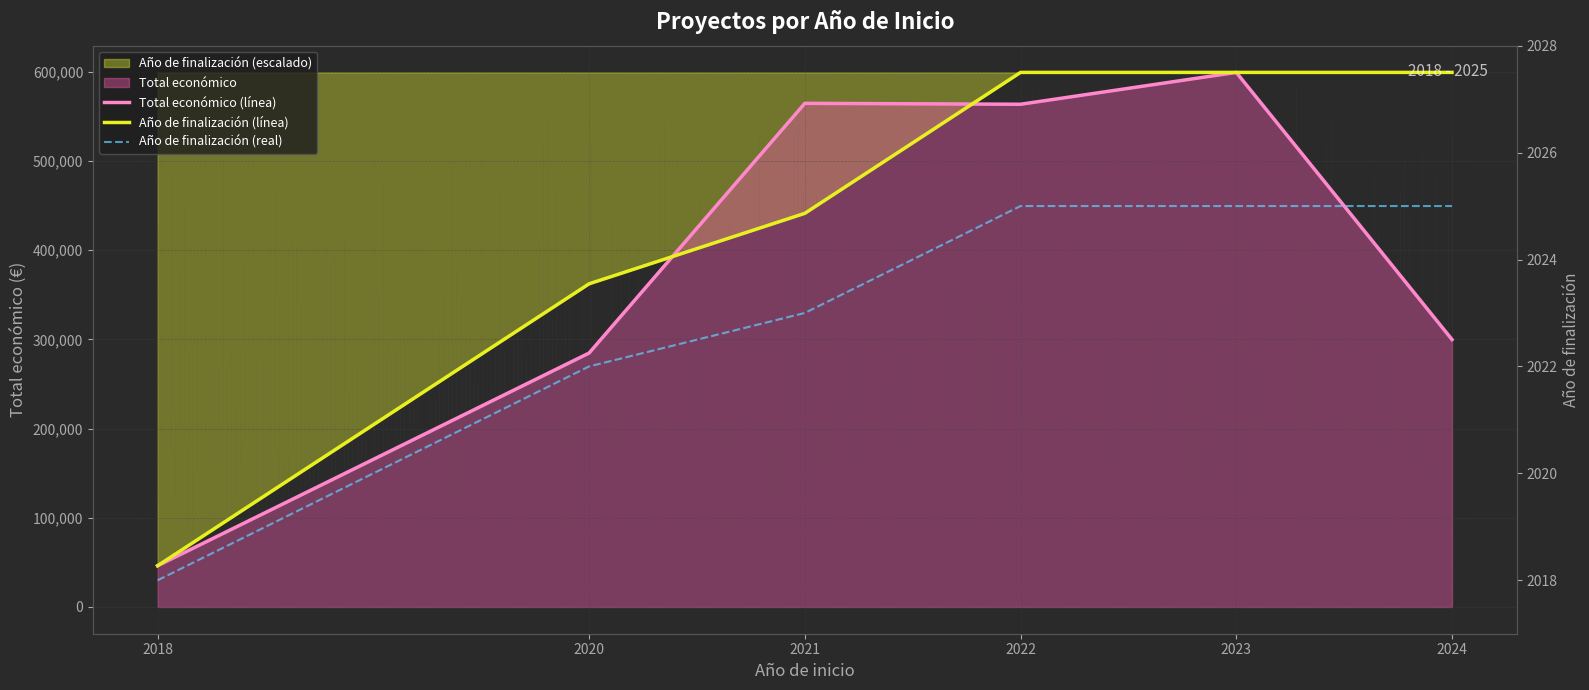

Is it true that Año de finalización (línea) equals 675882.0 at 2021?

False